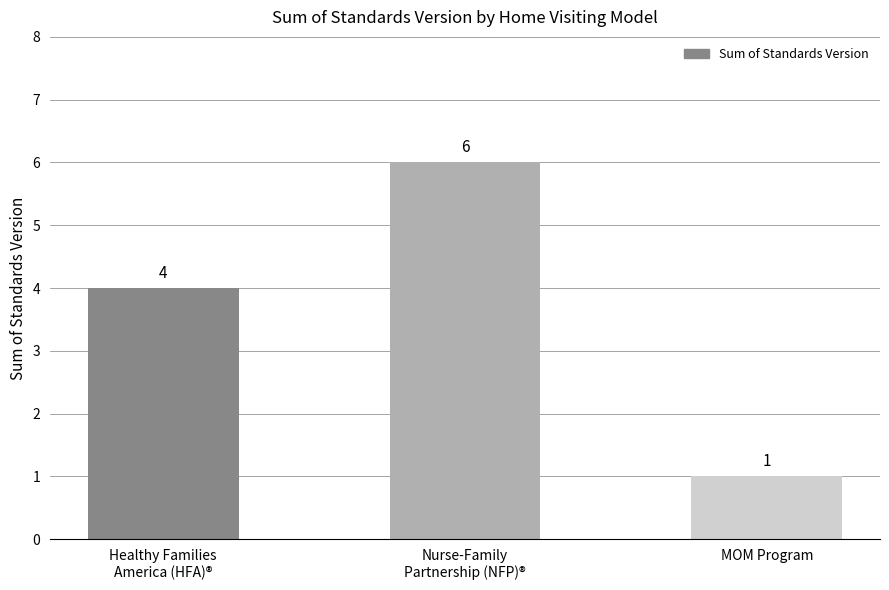

List the labels in order of value, smallest first.

MOM Program, Healthy Families
America (HFA)®, Nurse-Family
Partnership (NFP)®